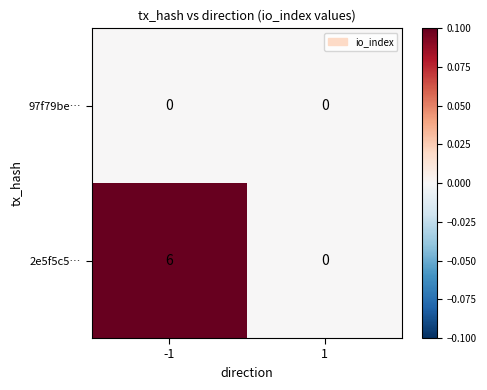

What is the total value across all series at -1?

6